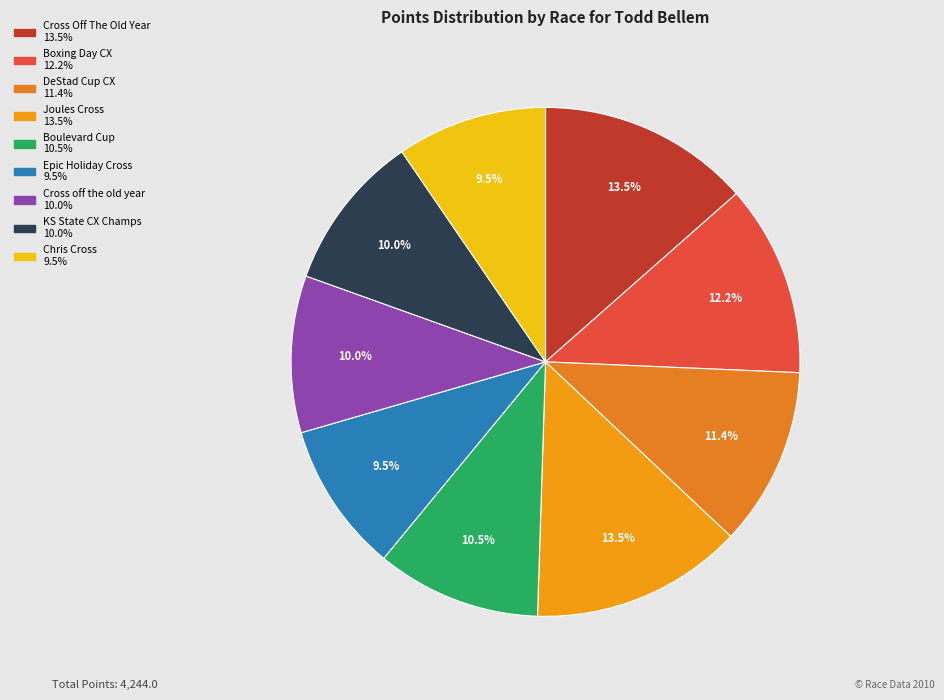

How many slices are in this pie chart?

9